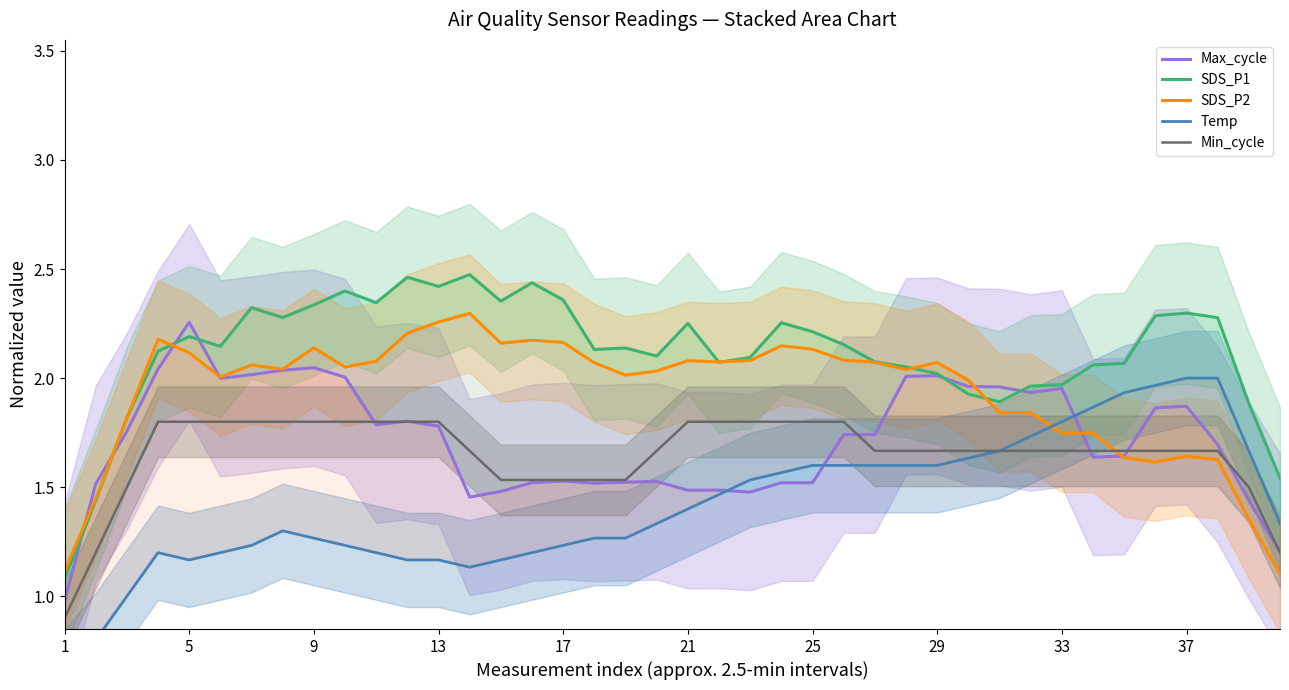

Is this an area chart (filled region under the line)?

No